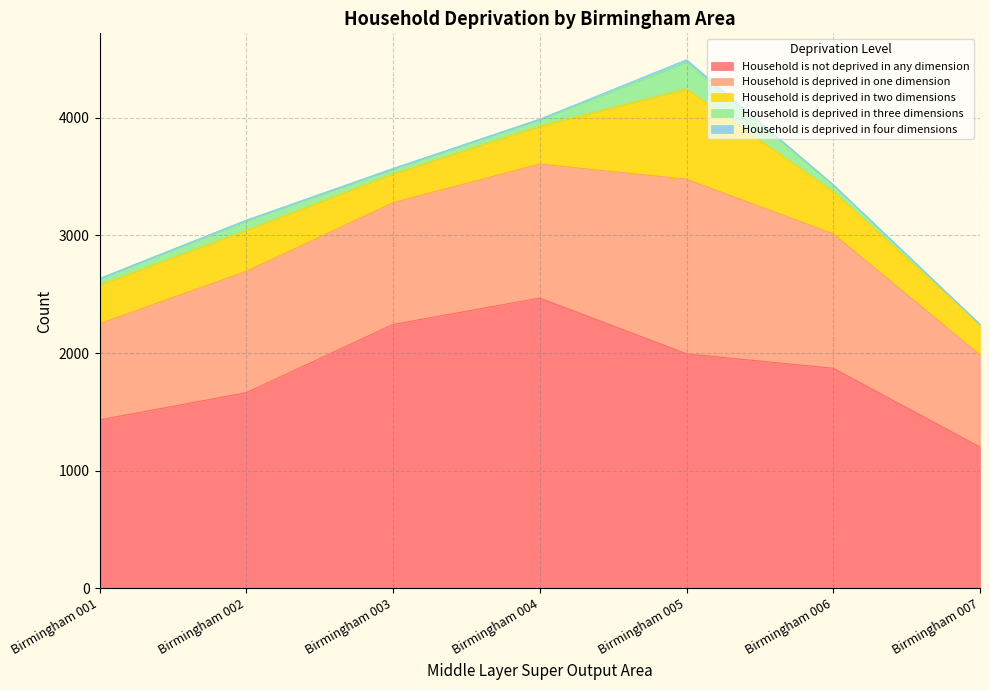

True or false: Household is deprived in four dimensions has a value of 5 at Birmingham 006.

True